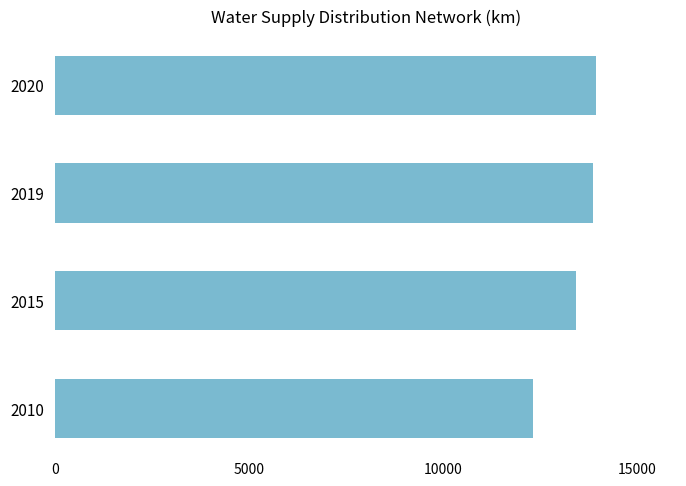

How many categories are shown in the chart?

4